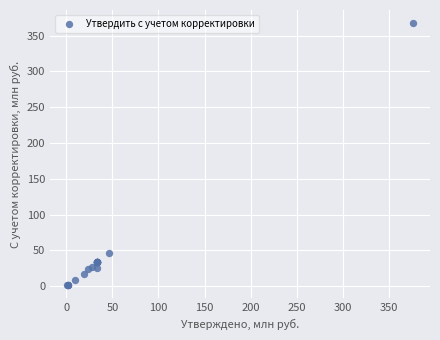

What Y value in the scatter plot is closest to 184?

46.5